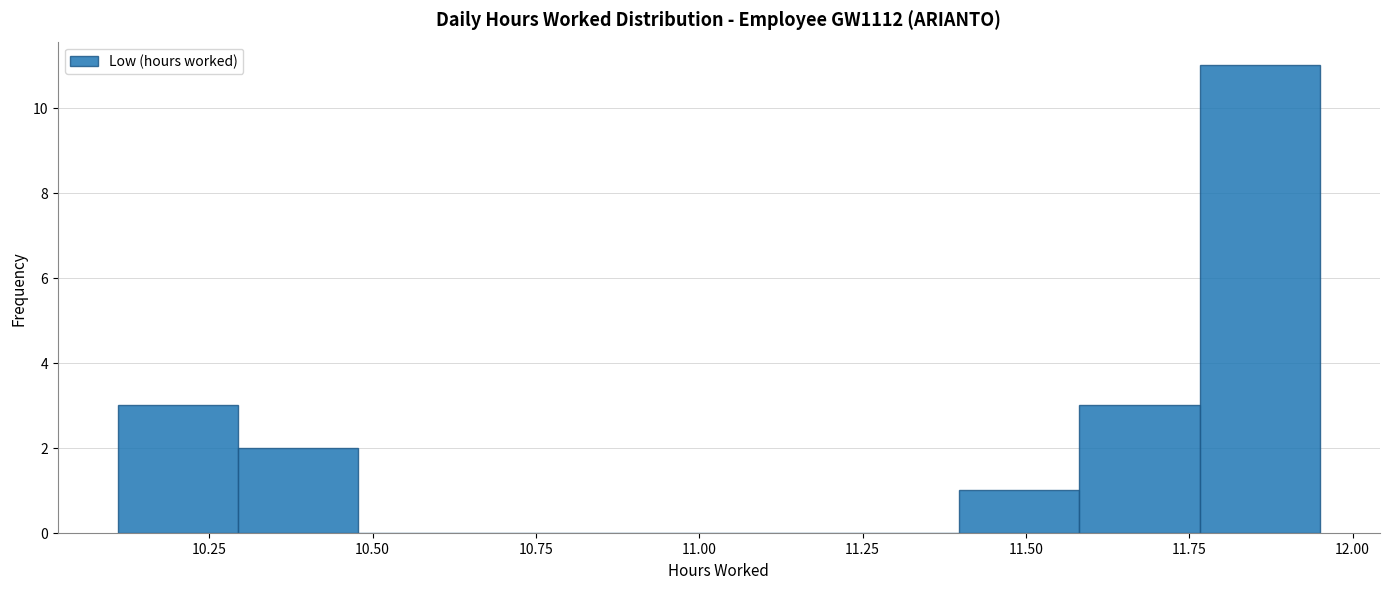

Around what value on the x-axis is the tallest bar? Give the approximate position of its centre, as read against the axis.

11.85